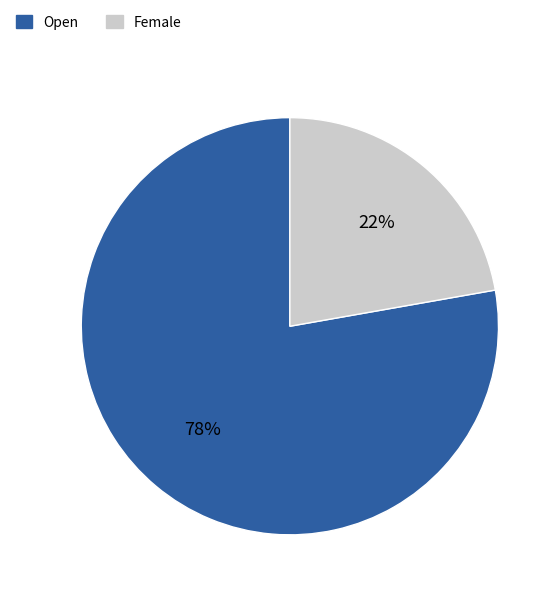

How many segments does this pie chart have?

2